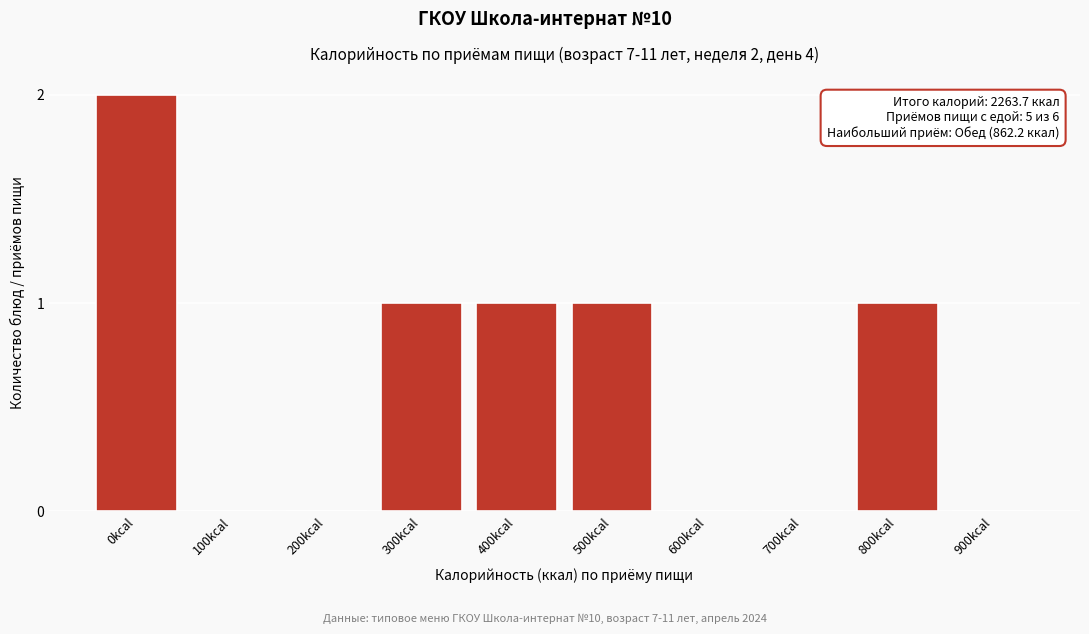

Reading left to right, what are all the values shown in this chart?

0kcal=2	100kcal=0	200kcal=0	300kcal=1	400kcal=1	500kcal=1	600kcal=0	700kcal=0	800kcal=1	900kcal=0